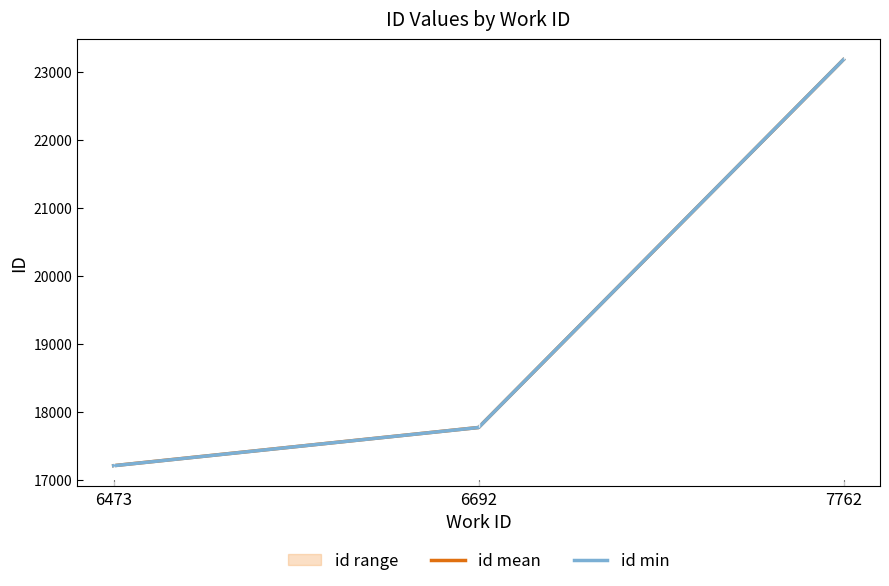

What is the maximum value shown in the chart?

23181.0